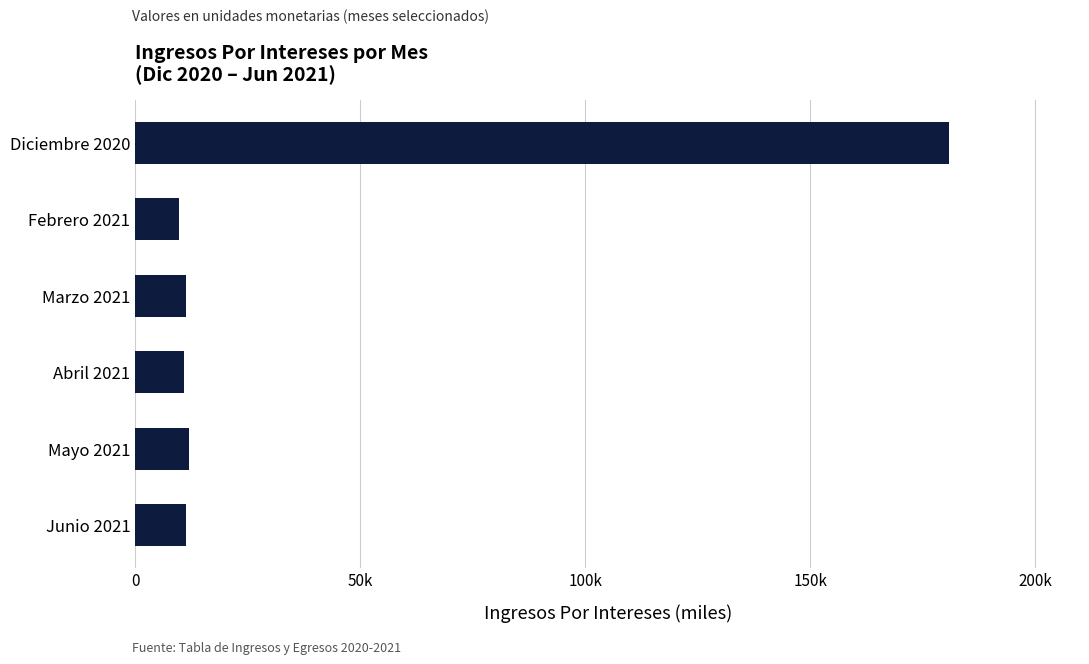

Are the bars horizontal?

Yes